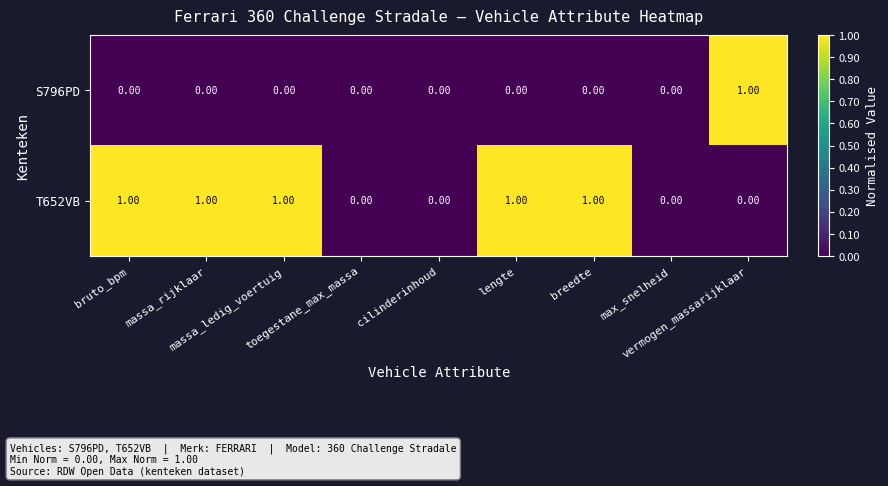

Which series has the largest total across all categories?

T652VB